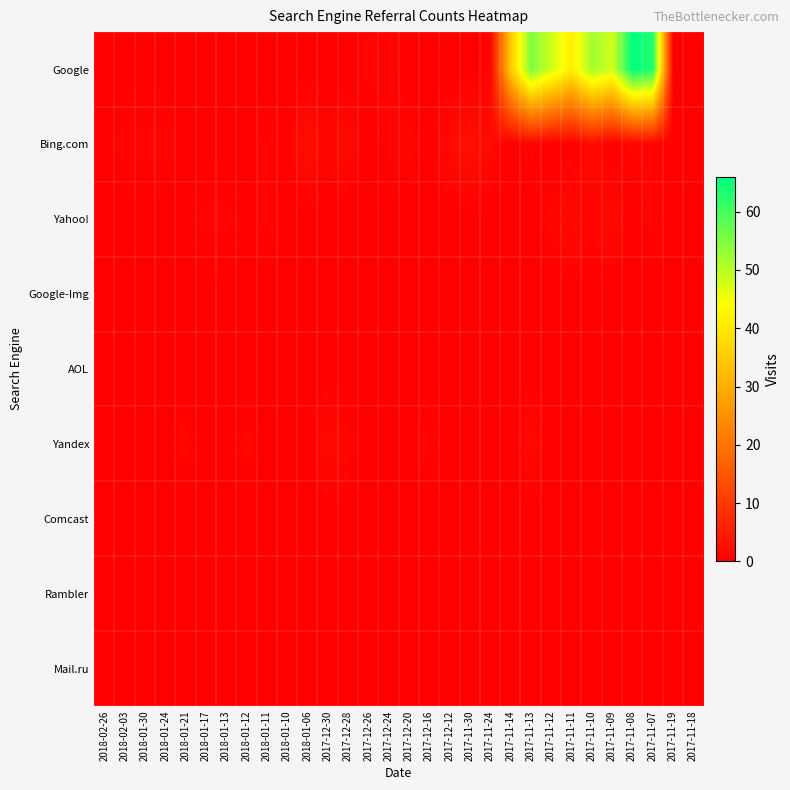

List the series in order of their peak value, highest first.

Google, Bing.com, Yahoo!, Yandex, Google-Img, AOL, Comcast, Rambler, Mail.ru